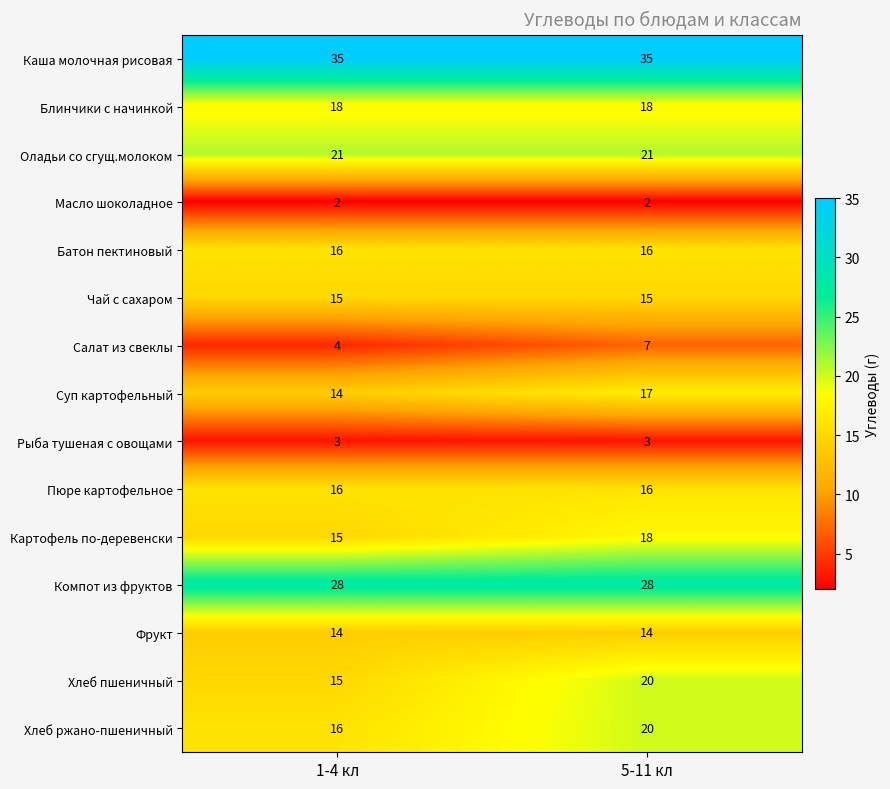

What is the smallest value displayed?

2